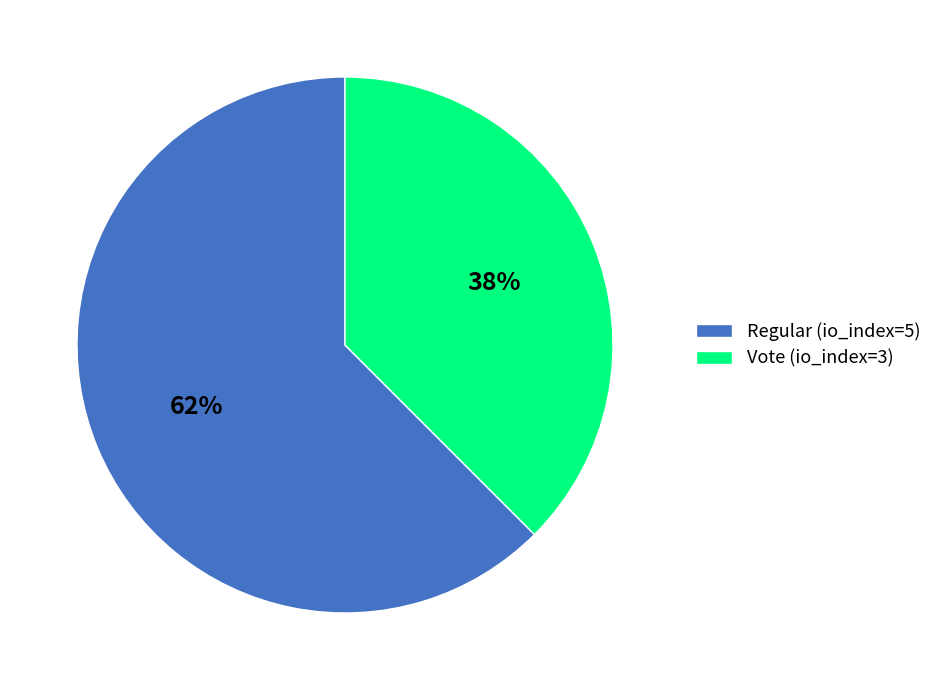

What is the smallest slice in the pie chart?

Vote (io_index=3)